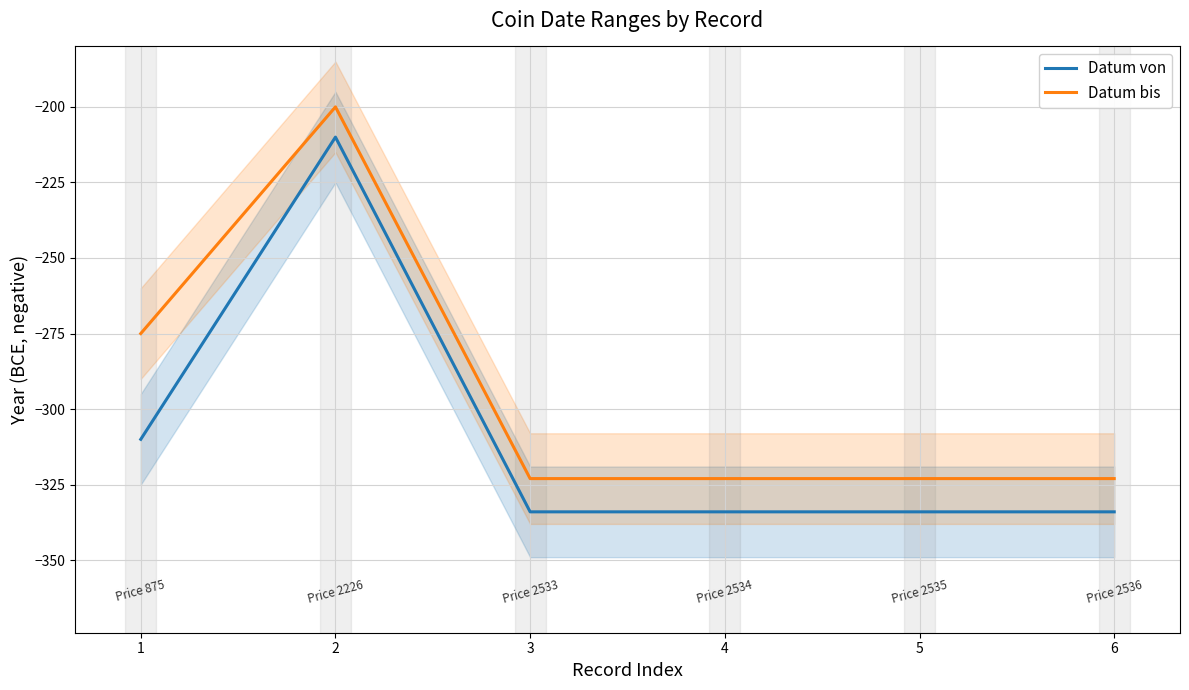

Rank the series by their maximum value, from highest to lowest.

Datum bis, Datum von